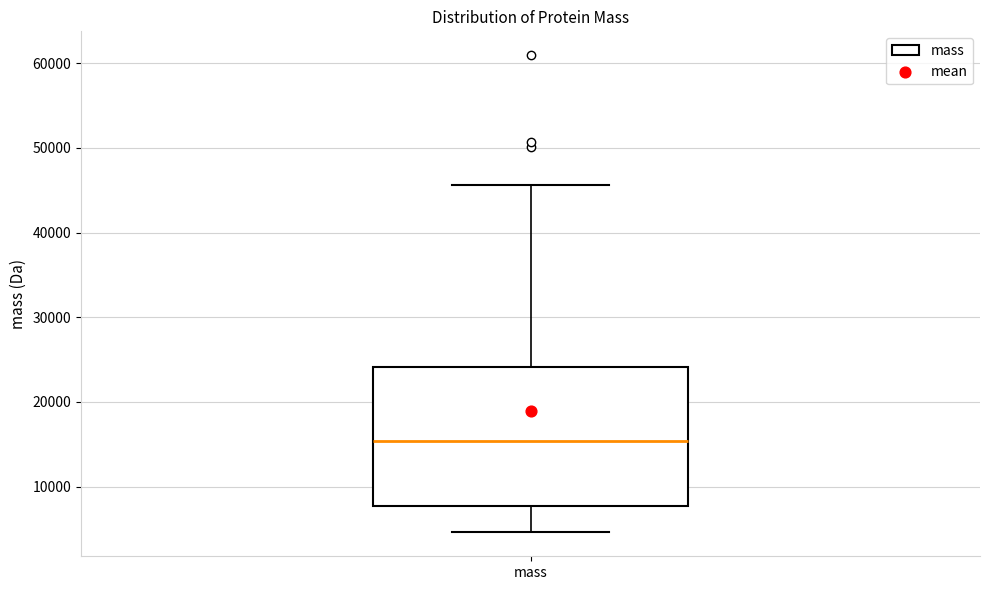

Read this box plot against the y-axis: the position of the median line, the range covered by the box, and the ends of both whiskers. The values are not printed on the chart, so give them approximately, as read against the axis.

median 15000, box 8000 to 24000, whiskers 5000 to 46000